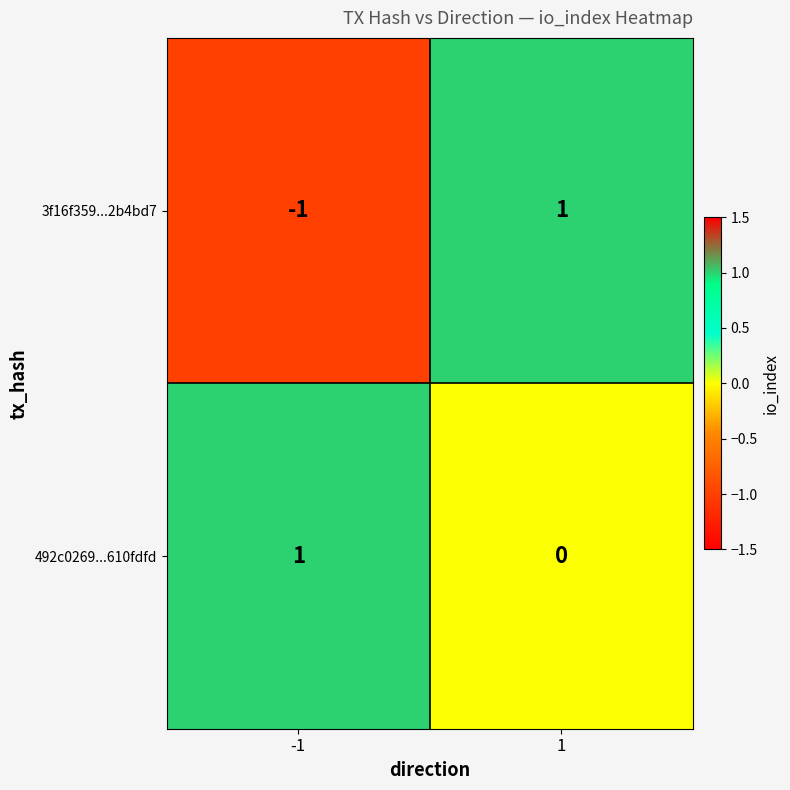

Count the number of categories in the chart.

2